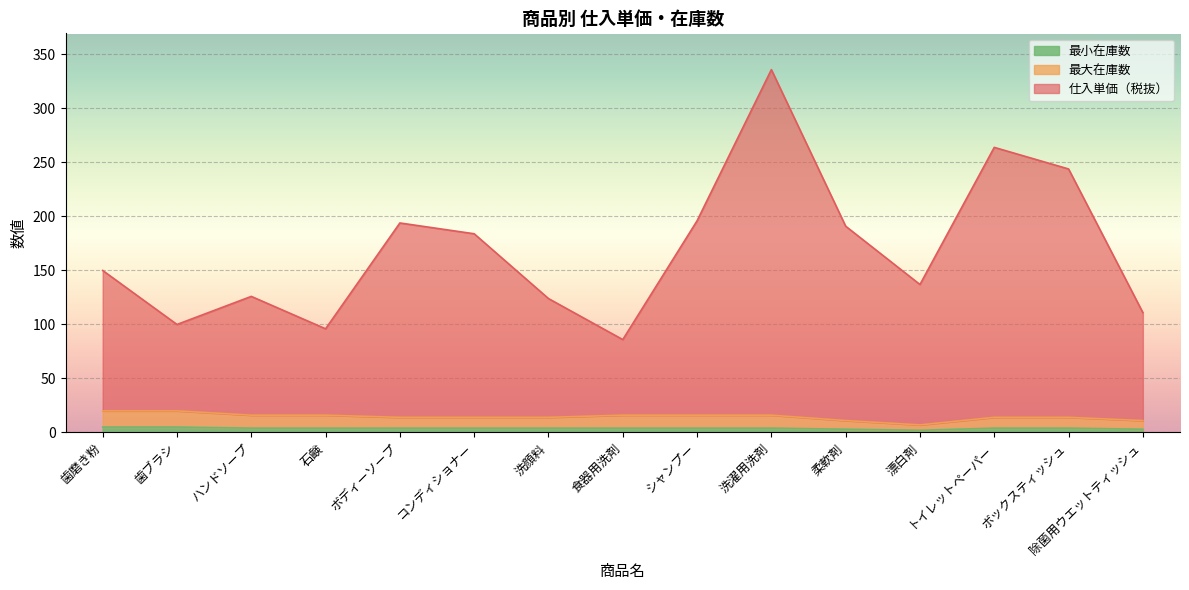

Count the 最大在庫数 values in the range 14 to 16.

10